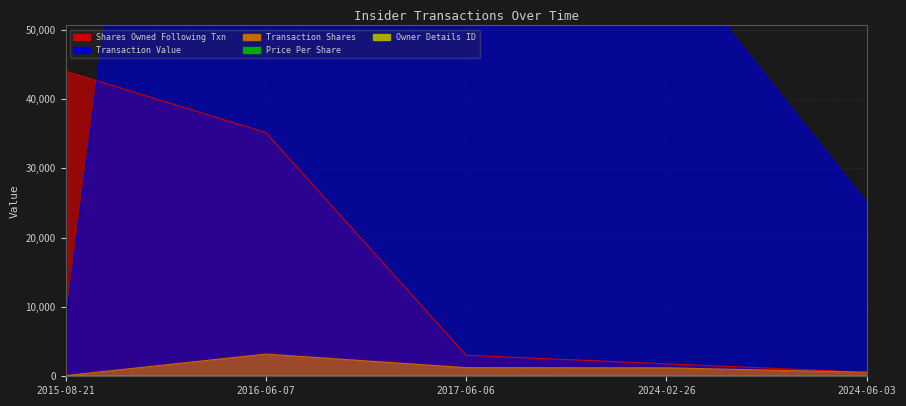

What is the highest value of the sharesOwnedFollowingTransaction series?

44008.0